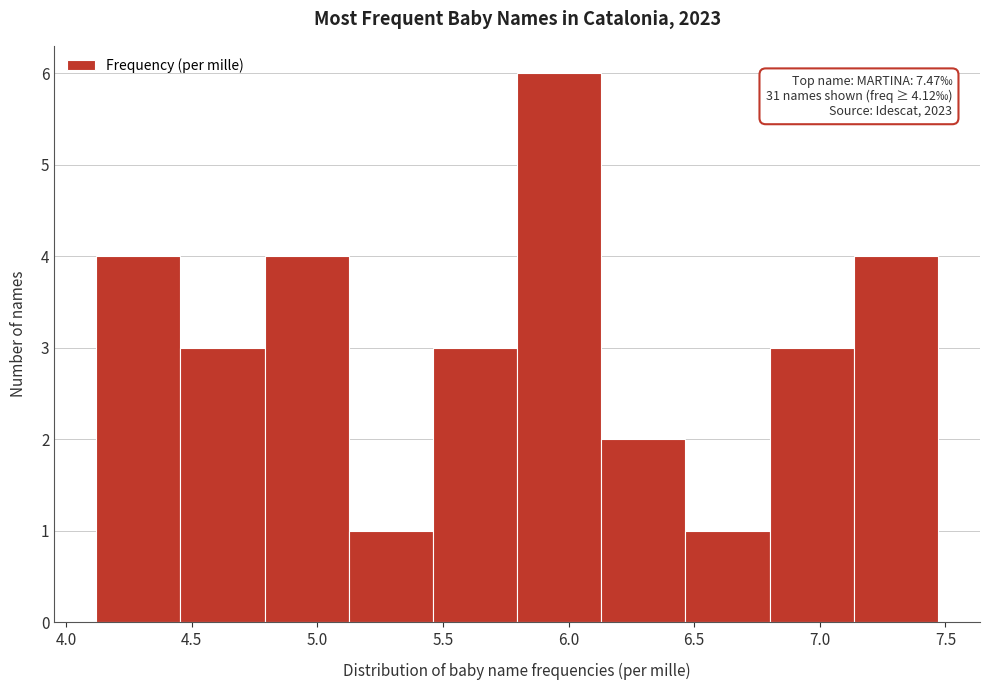

Which range on the x-axis has the tallest bar?

5.795 to 6.130